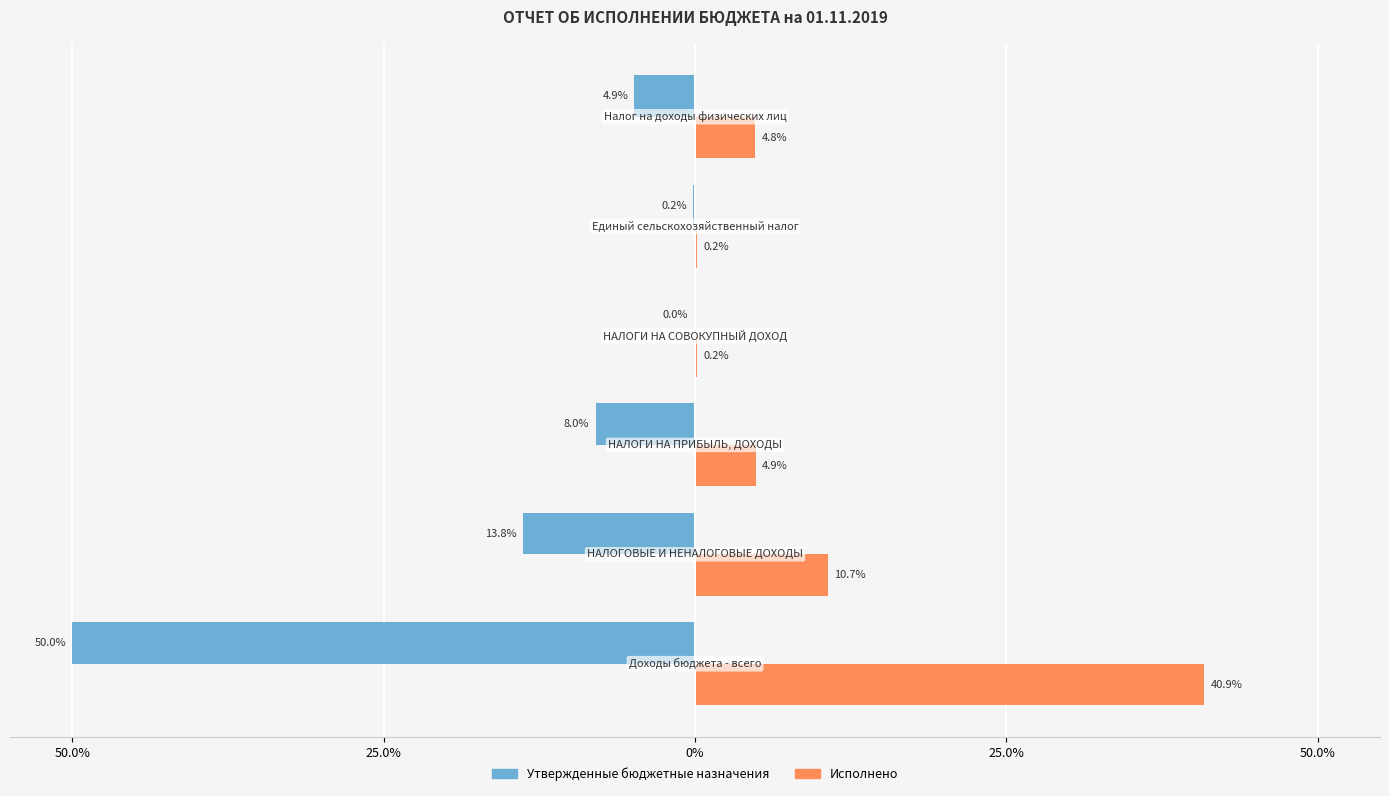

What are all the series names shown in the legend?

Утвержденные бюджетные назначения, Исполнено